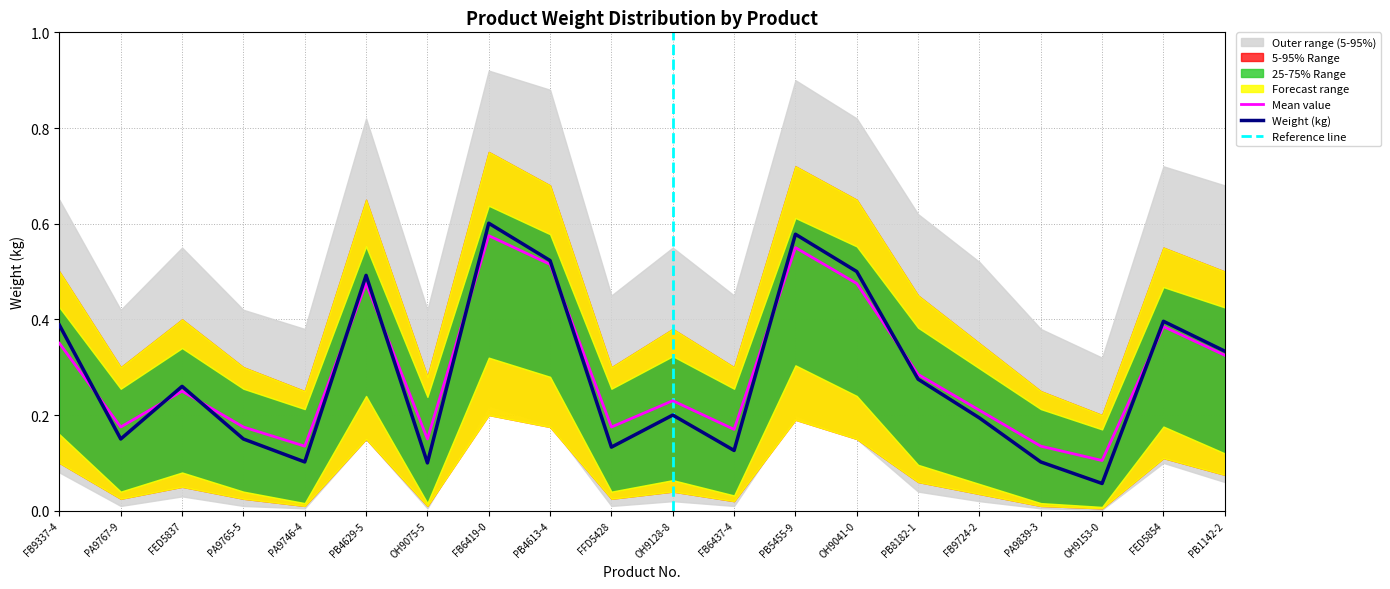

Which series has the widest spread of values?

Weight outer upper